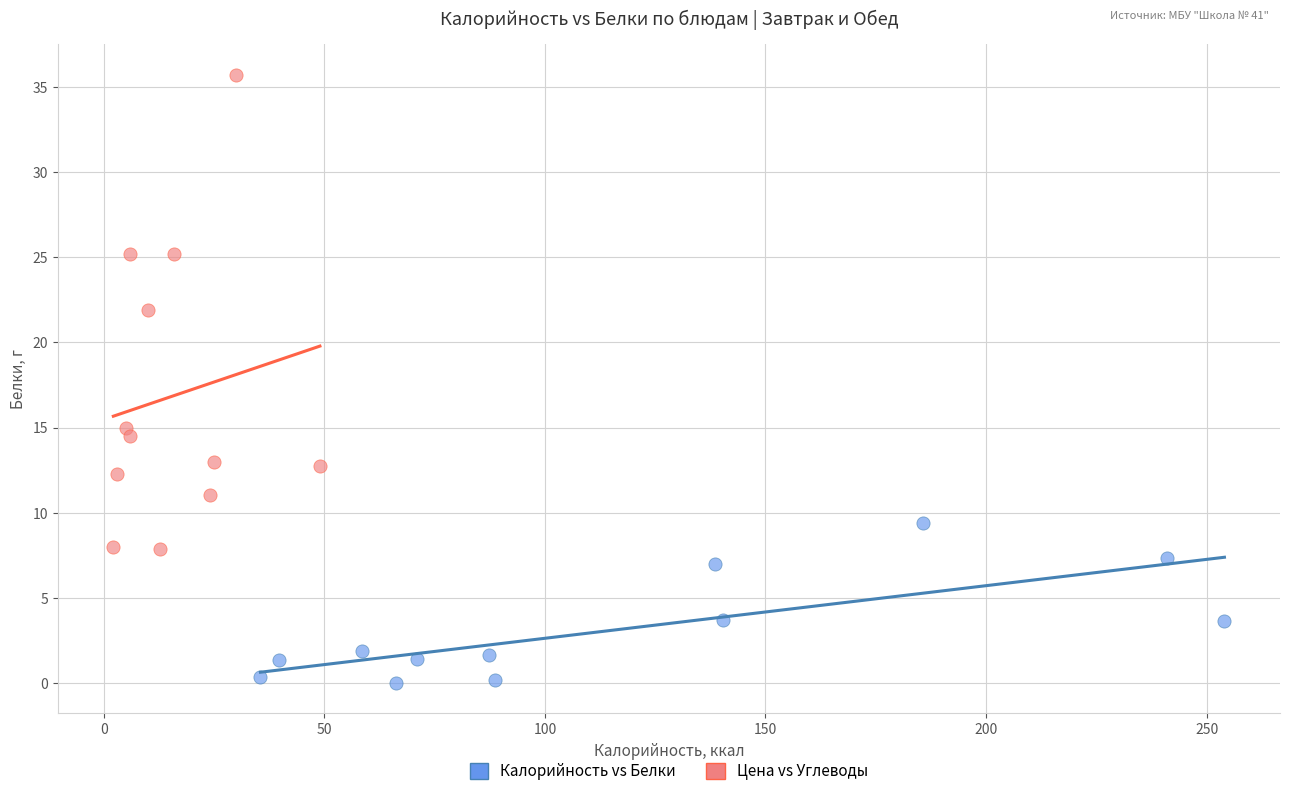

Which series has the widest spread of Y values?

Цена vs Углеводы